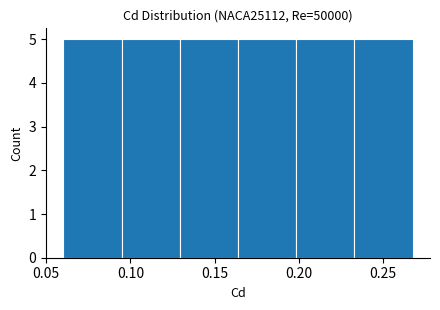

Reading left to right, transcribe this chart: for each bar, give the range it covers on the x-axis and its height. Neither the bar edges nor the heights are printed on the chart, so give them approximately, as read against the axes.

0.060 to 0.095: 5
0.095 to 0.130: 5
0.130 to 0.165: 5
0.165 to 0.200: 5
0.200 to 0.235: 5
0.235 to 0.265: 5